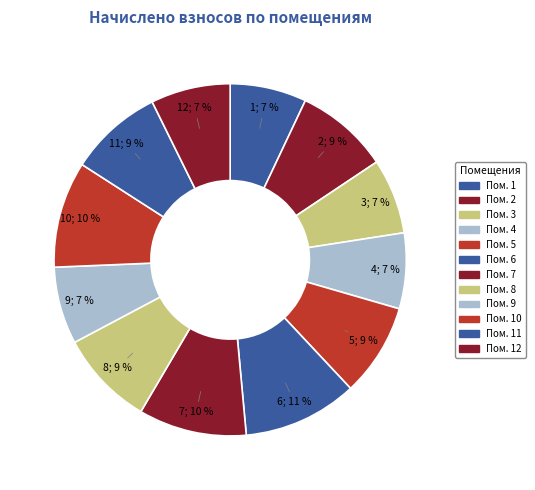

What is the smallest slice in the pie chart?

3